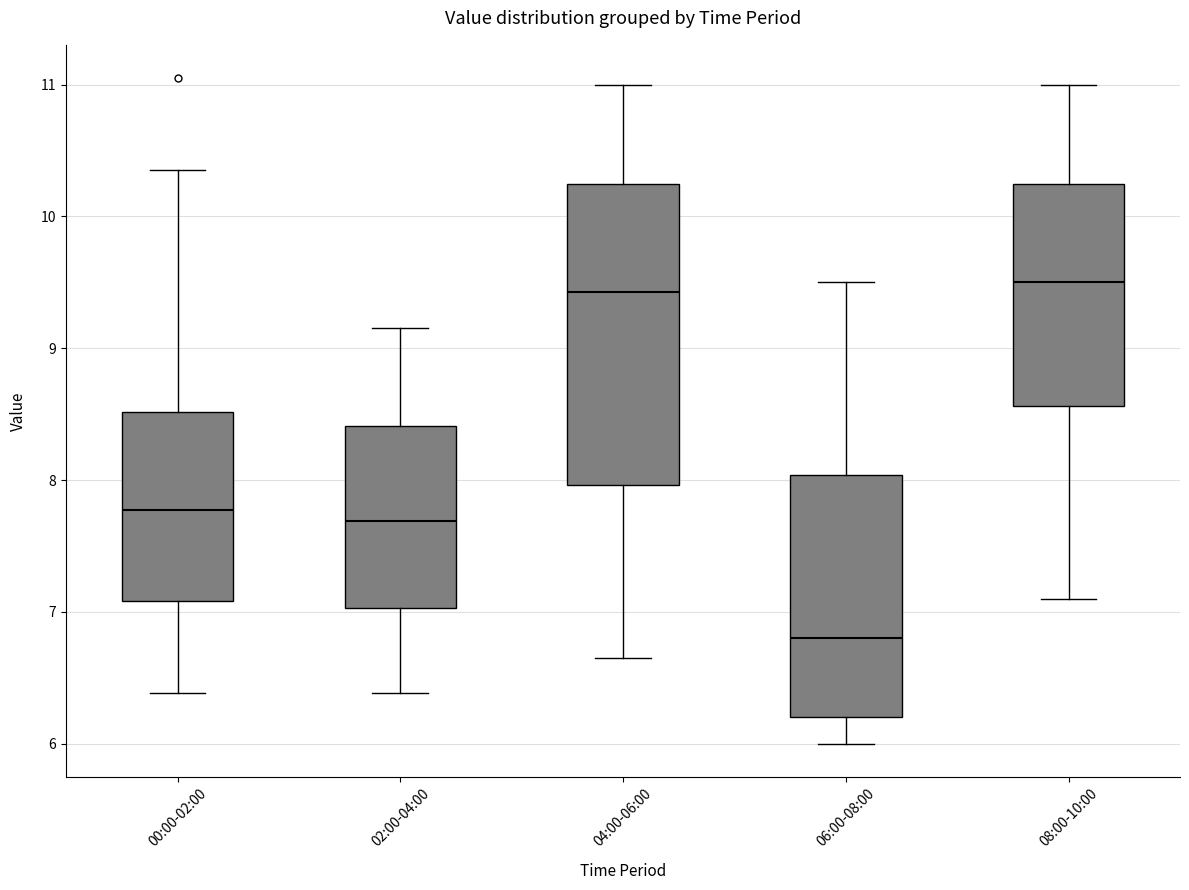

Reading left to right, read every box against the y-axis: the position of its median line, the range the box covers, and the ends of its whiskers. The values are not printed on the chart, so give them approximately, as read against the axis.

00:00-02:00: median 7.8, box 7.1 to 8.5, whiskers 6.4 to 10.4
02:00-04:00: median 7.7, box 7.0 to 8.4, whiskers 6.4 to 9.2
04:00-06:00: median 9.4, box 8.0 to 10.3, whiskers 6.7 to 11.0
06:00-08:00: median 6.8, box 6.2 to 8.0, whiskers 6.0 to 9.5
08:00-10:00: median 9.5, box 8.6 to 10.3, whiskers 7.1 to 11.0